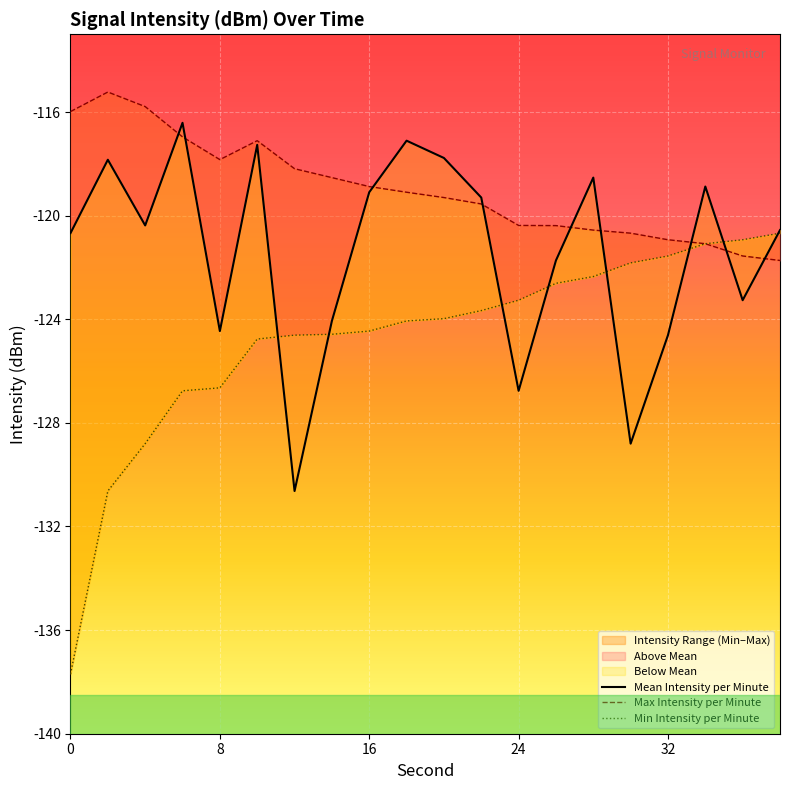

How many values in the Max Intensity per Minute series are below -119?

11